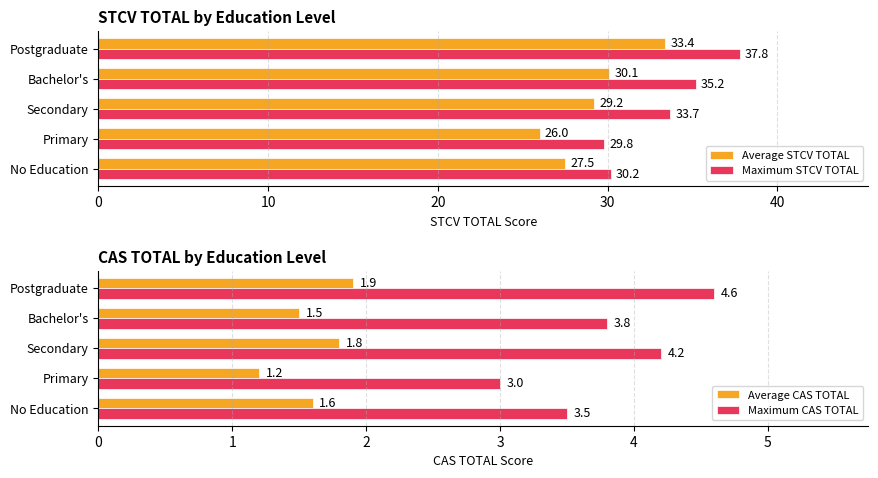

What is the approximate value of Average STCV TOTAL at Primary?

26.0